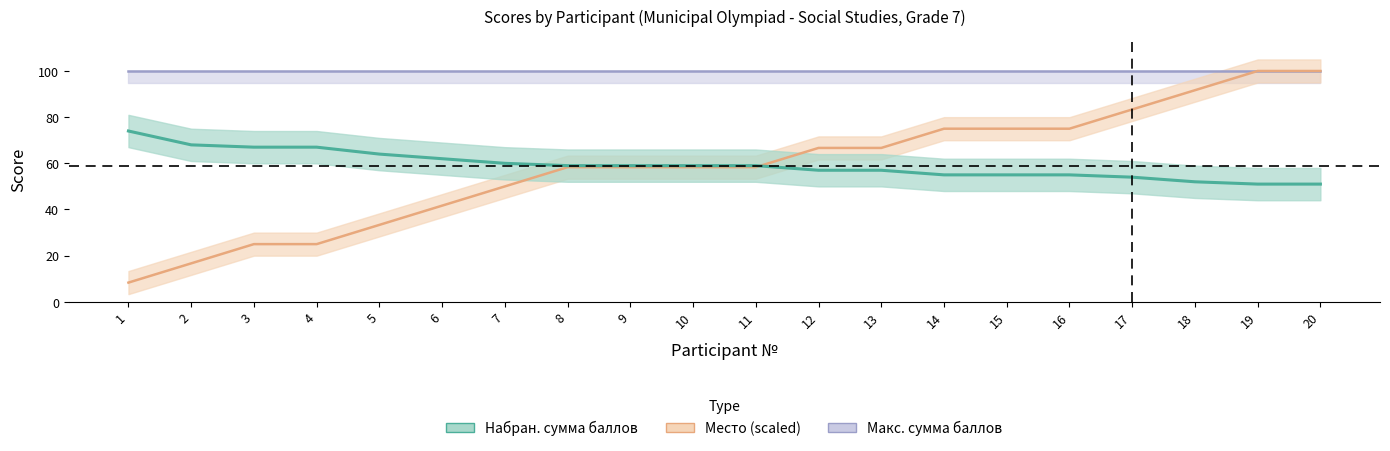

What is the lowest value of the Место series?

8.3